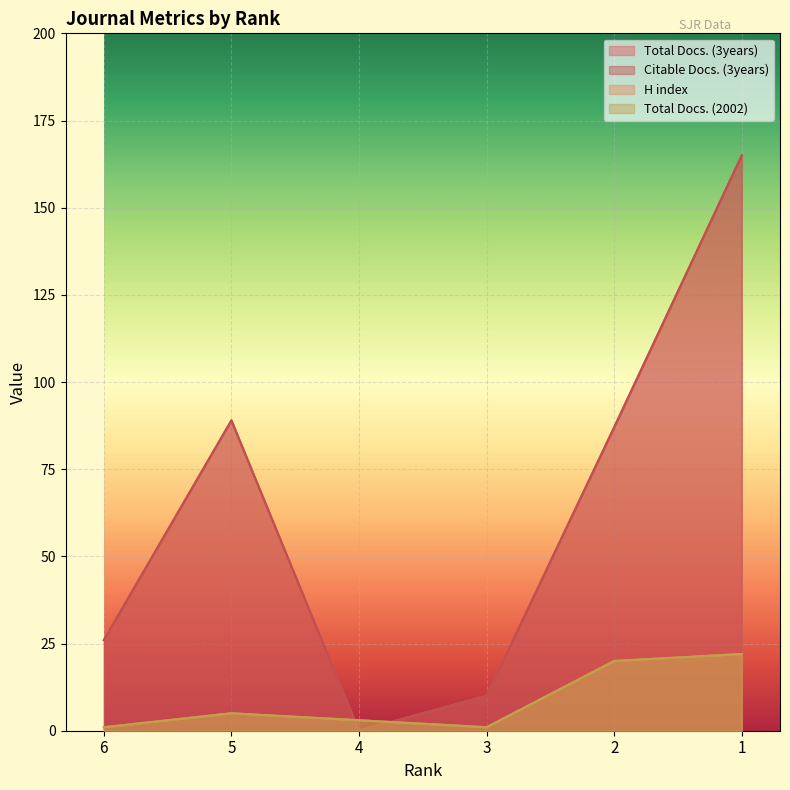

List the labels in order of Total Docs. (2002) value, smallest first.

6, 3, 4, 5, 2, 1